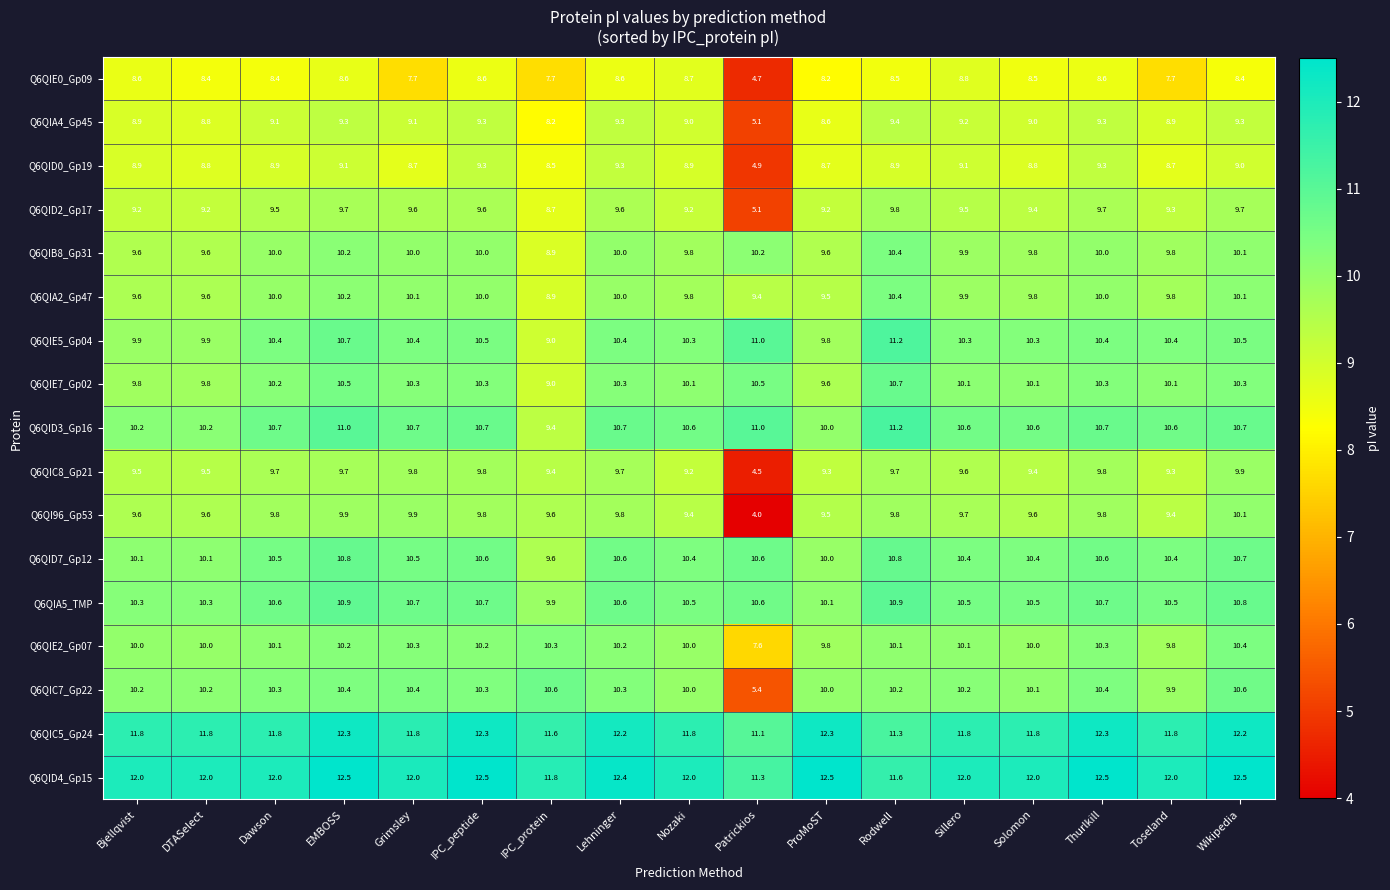

How many data points in Q6QIC8_Gp21 are above 9?

16